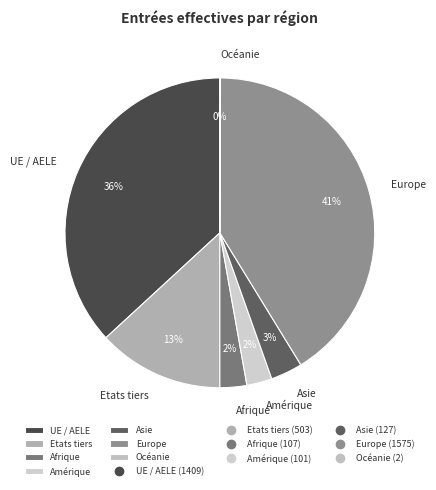

To the nearest percent, what is the combined percentage of Afrique and Océanie?

3%